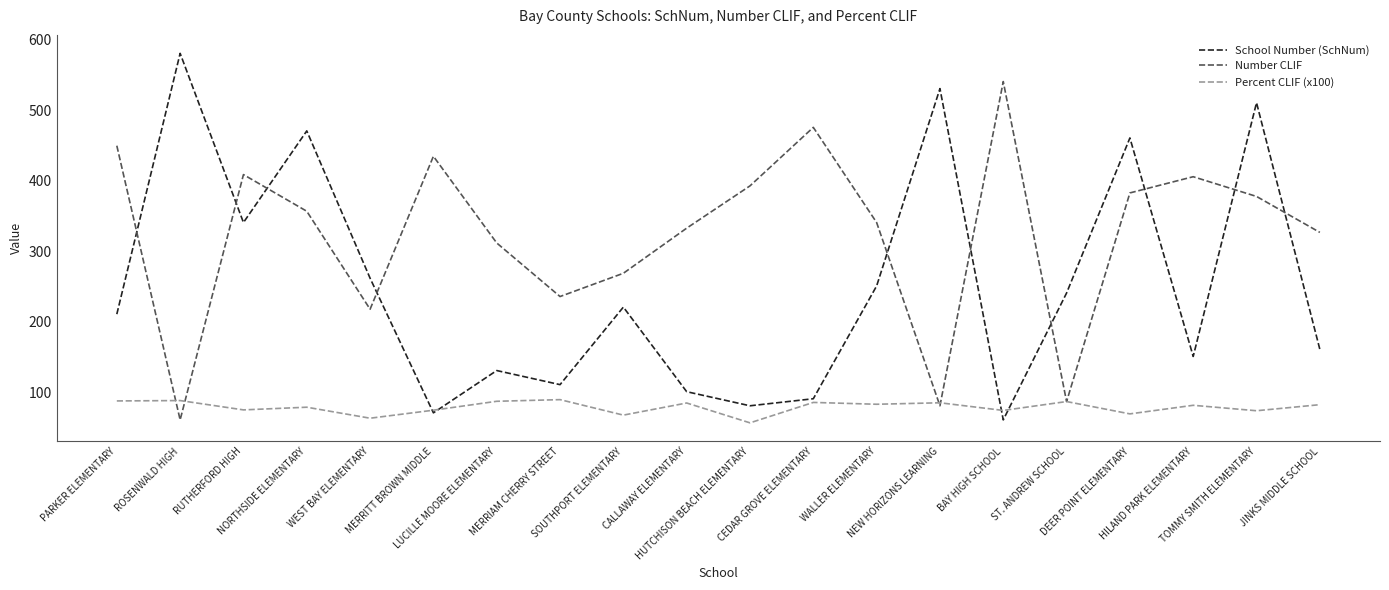

Which series has the largest total across all categories?

Number CLIF